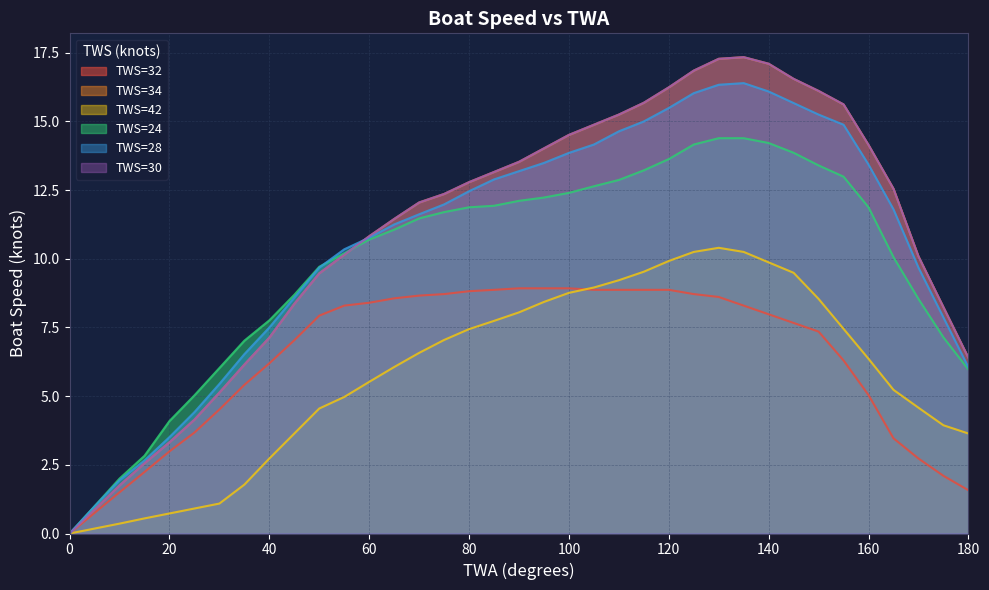

The TWS=32 series shows 3.7 at 25. True or false?

True